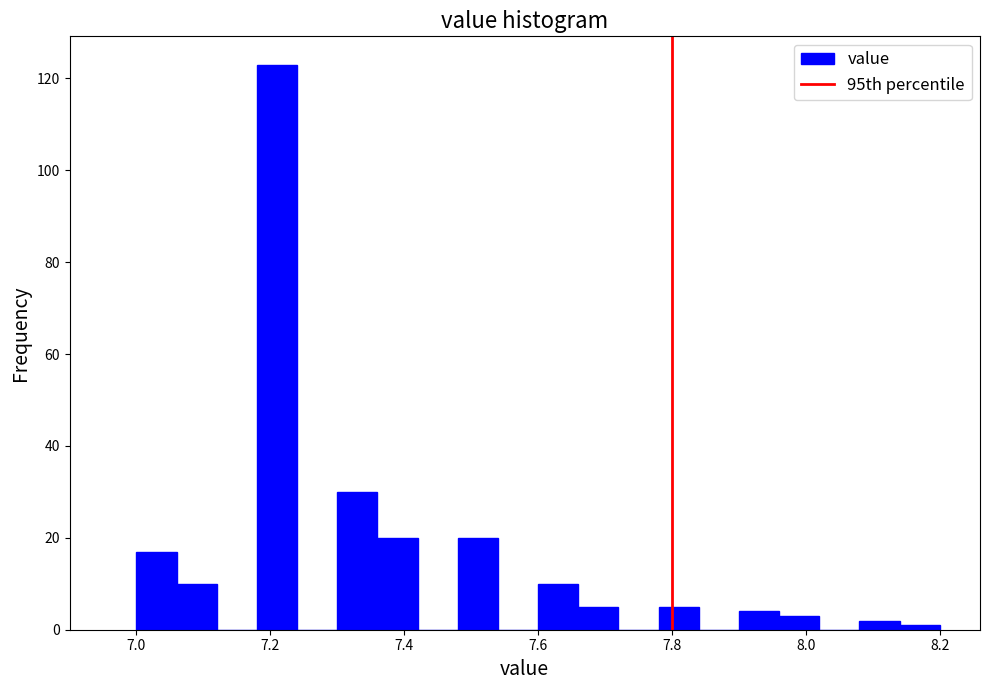

Read against the x-axis, roughly where is the centre of the tallest bar?

7.22